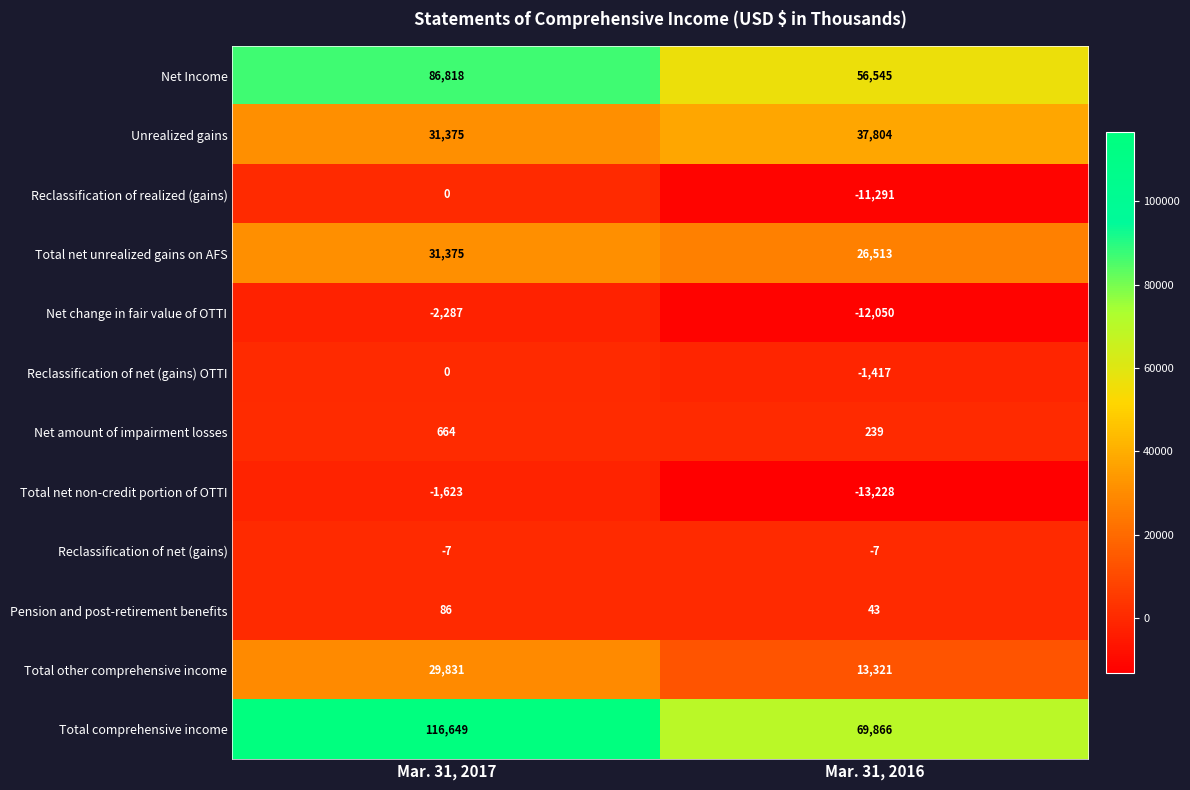

Which series changed the most between Mar. 31, 2017 and Mar. 31, 2016?

Total comprehensive income